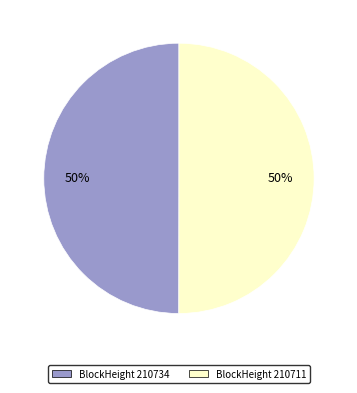

How many segments does this pie chart have?

2